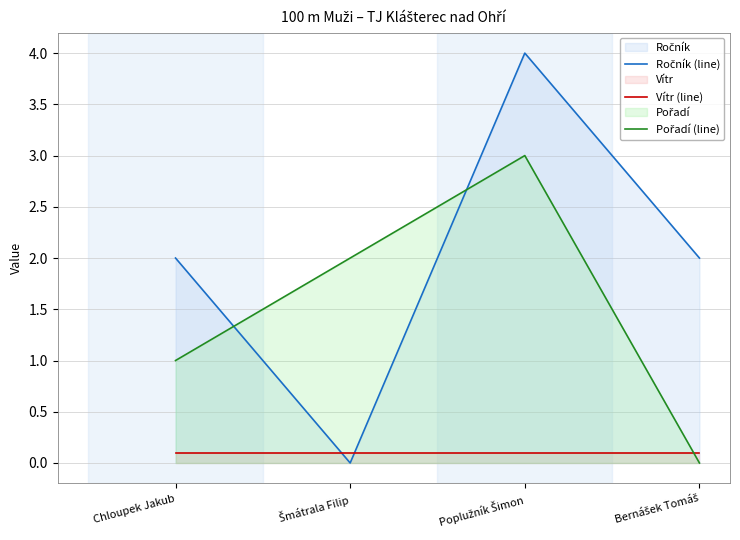

Reading right to left, list all the values displayed in this chart.

Ročník (line): Bernášek Tomáš=2.0	Poplužník Šimon=4.0	Šmátrala Filip=0.0	Chloupek Jakub=2.0
Vítr (line): Bernášek Tomáš=0.1	Poplužník Šimon=0.1	Šmátrala Filip=0.1	Chloupek Jakub=0.1
Pořadí (line): Bernášek Tomáš=0.0	Poplužník Šimon=3.0	Šmátrala Filip=2.0	Chloupek Jakub=1.0